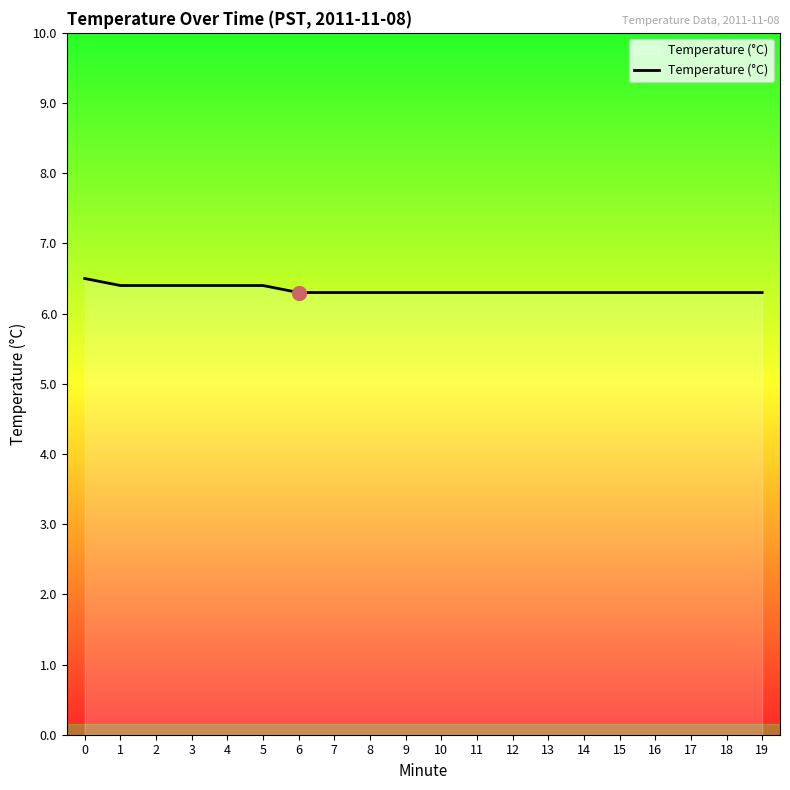

What is the sum of all values?

126.7